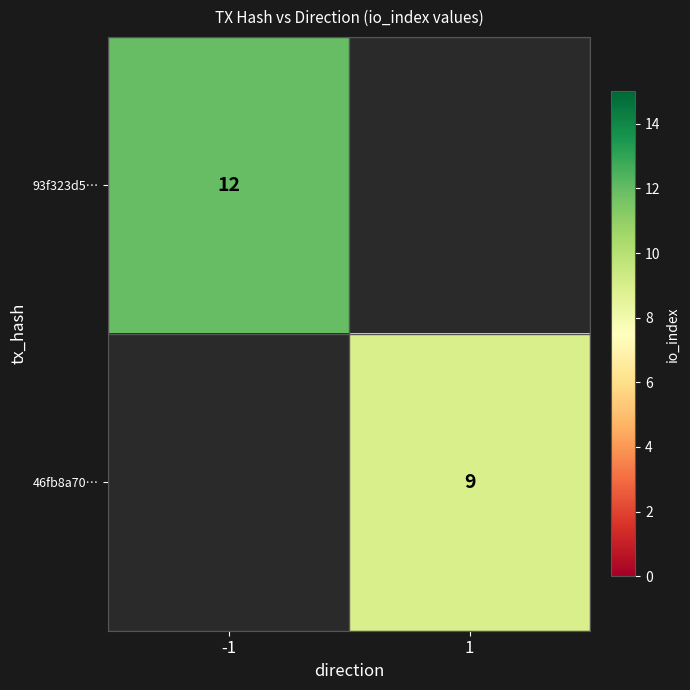

Which has a higher value, -1 or 1?

-1